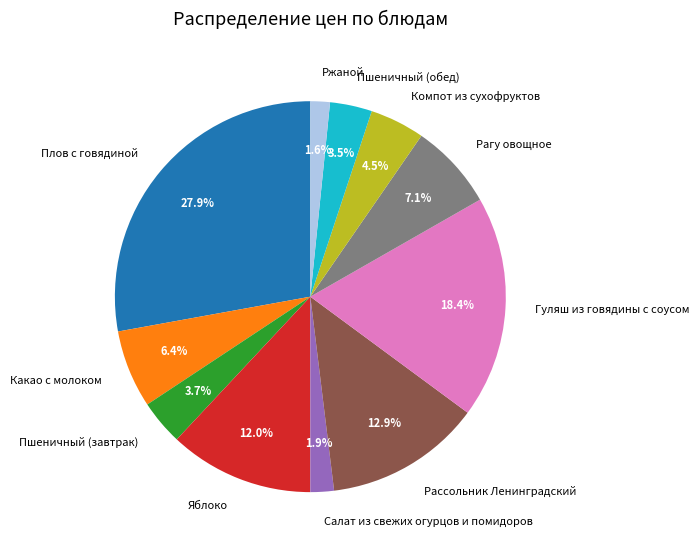

Approximately how many times larger is the value at Яблоко compared to Пшеничный (обед)?

3.4